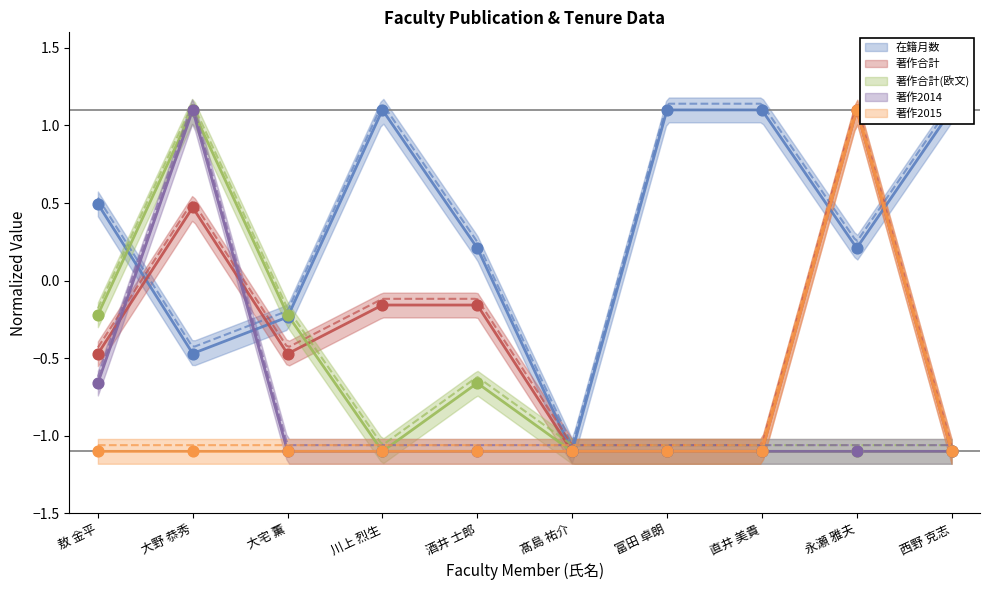

What are all the series names shown in the legend?

在籍月数, 著作合計, 著作合計(欧文), 著作2014, 著作2015